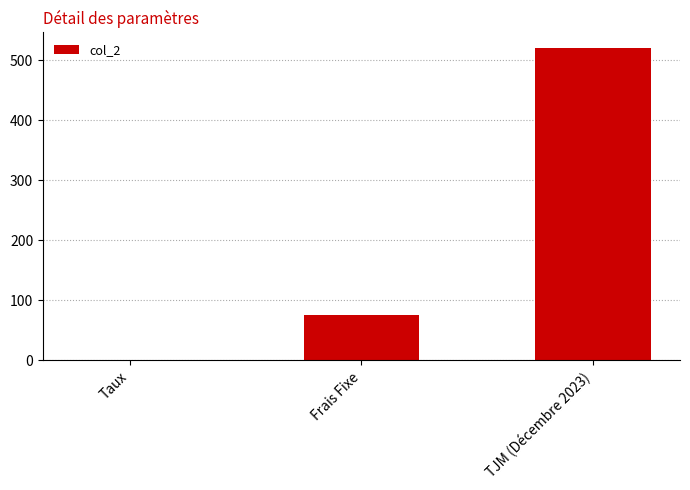

At which label is the value closest to 260?

Frais Fixe